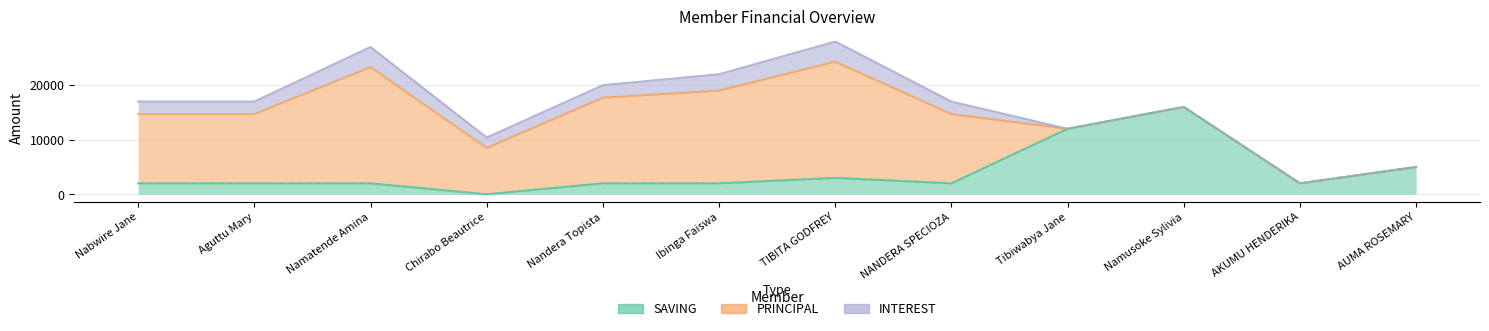

True or false: INTEREST and PRINCIPAL cross at least once.

False